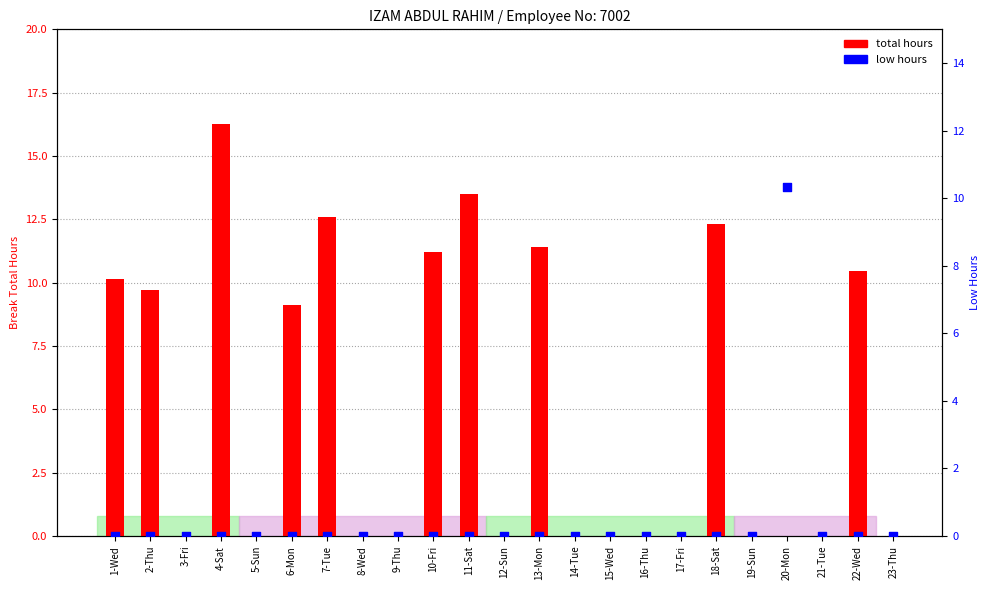

What are all the series names shown in the legend?

total hours, low hours